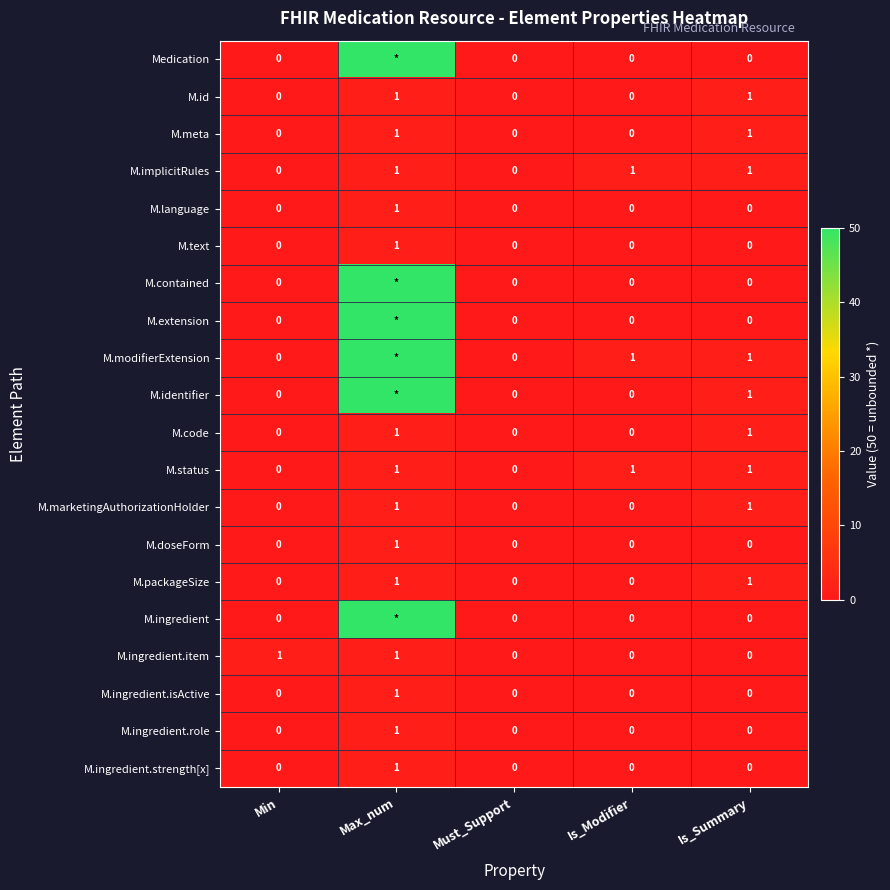

What is the maximum value shown in the chart?

50